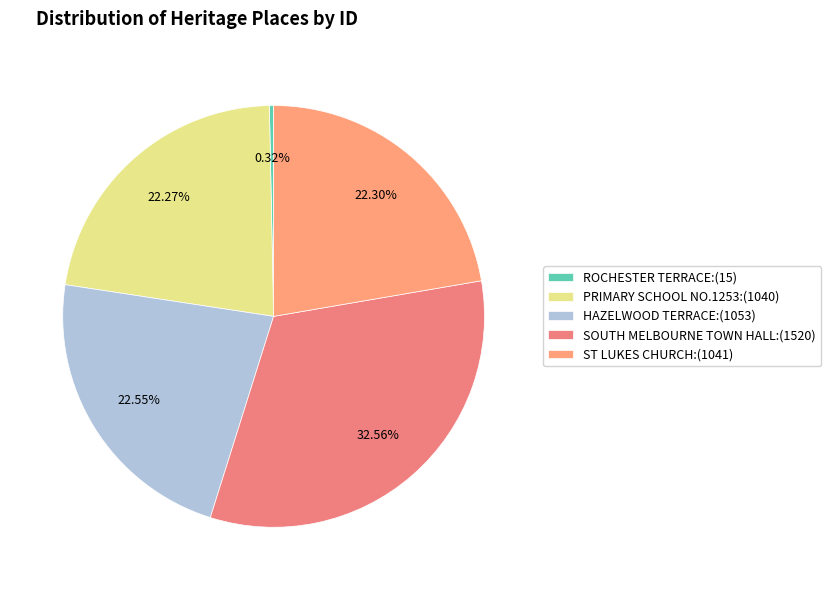

Which slice is the smallest?

ROCHESTER TERRACE